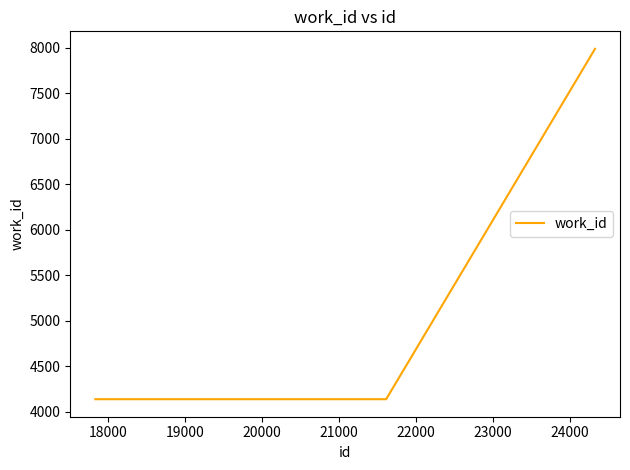

What is the minimum value shown in the chart?

4136